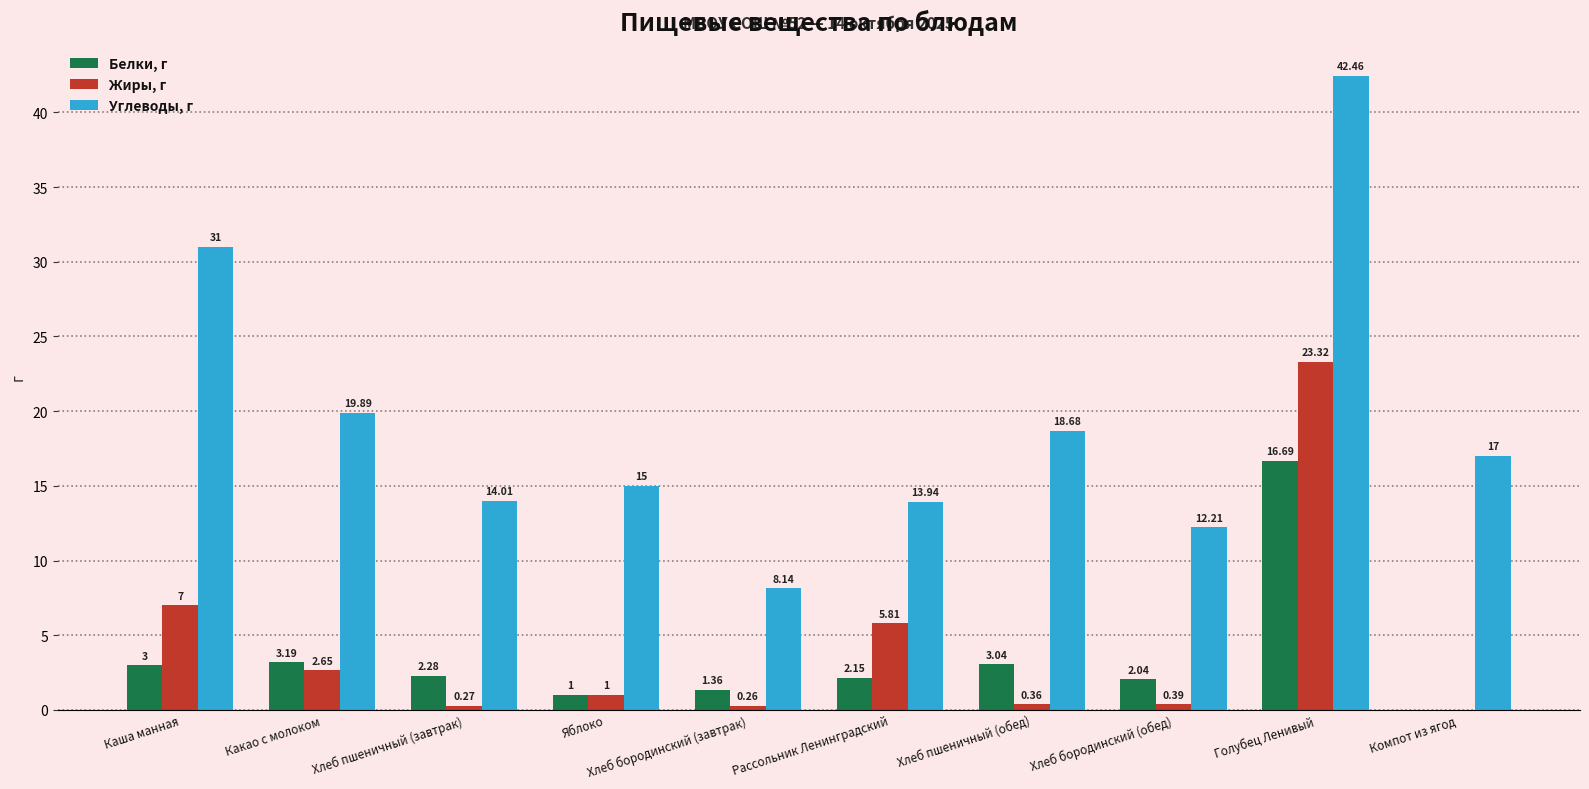

How many categories are shown in the chart?

10